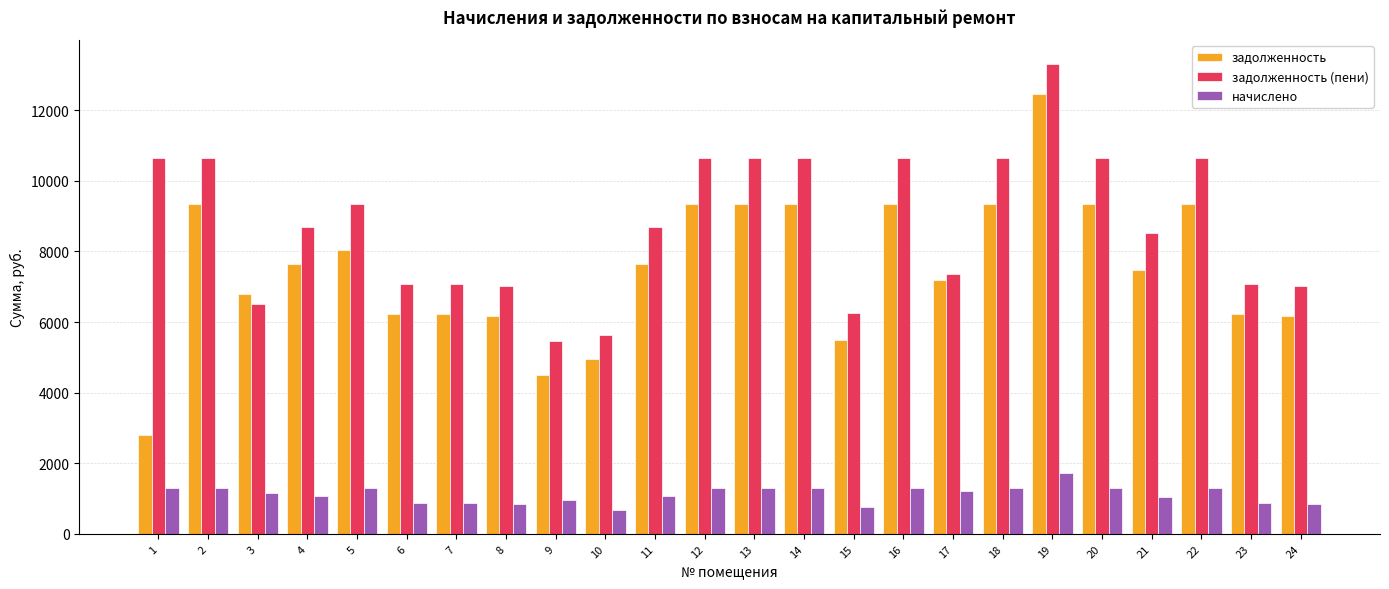

The value of задолженность (пени) at 23 is 7092.4. True or false?

True